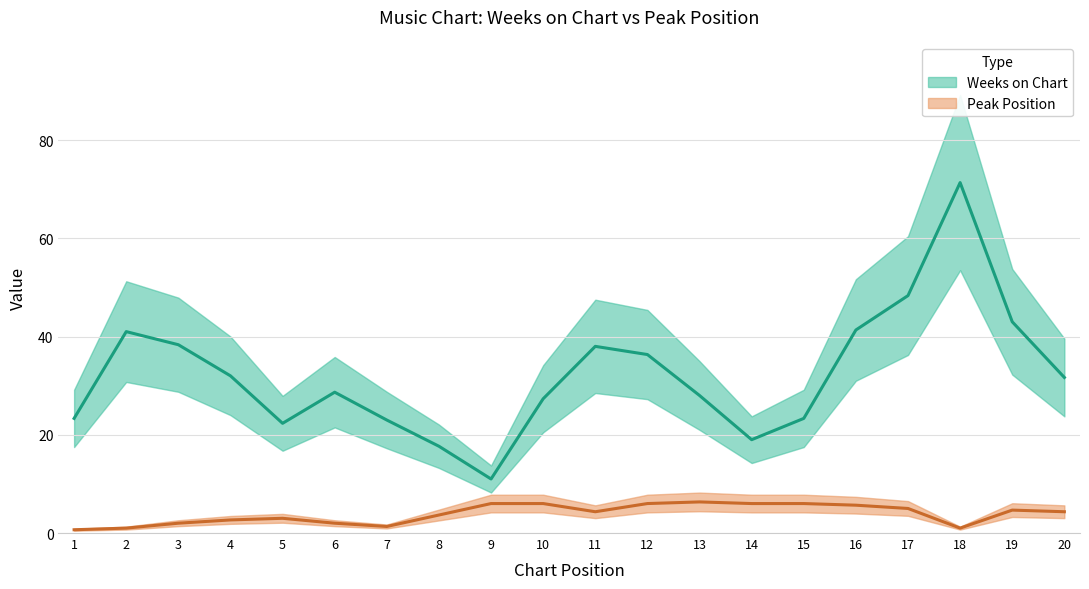

True or false: Weeks on Chart has more than 0 points higher than both neighbors.

True